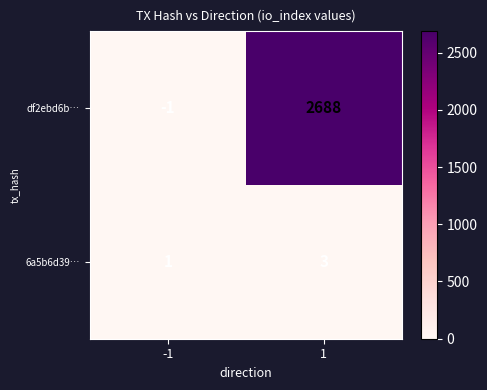

At which category is the sum across all series the highest?

1